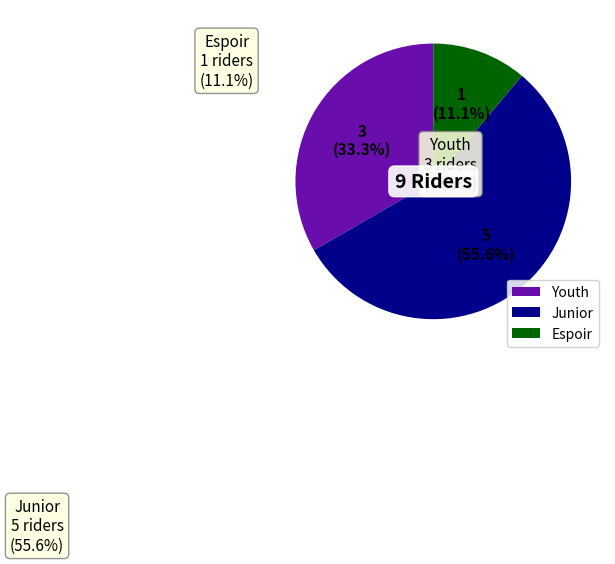

Which slice is the smallest?

Espoir